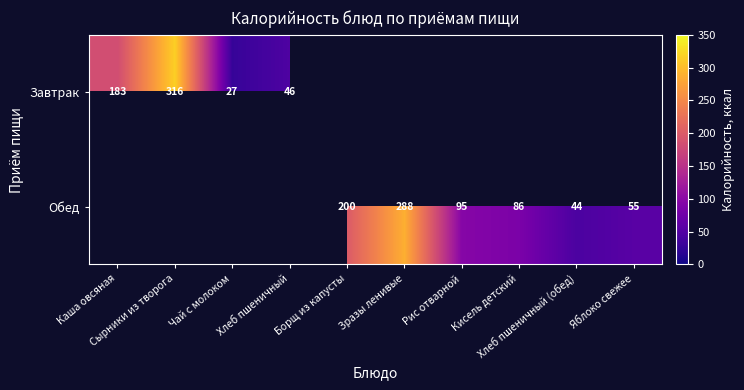

How many categories are shown in the chart?

10